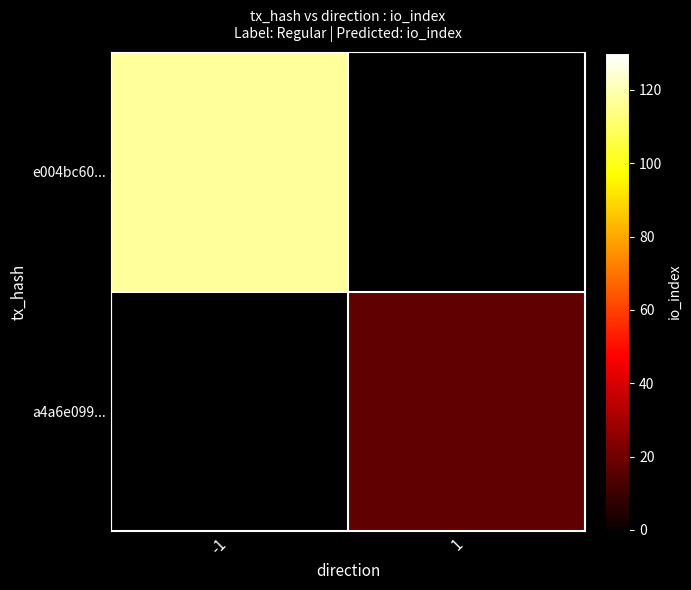

List the labels in order of a4a6e099... value, largest first.

-1, 1